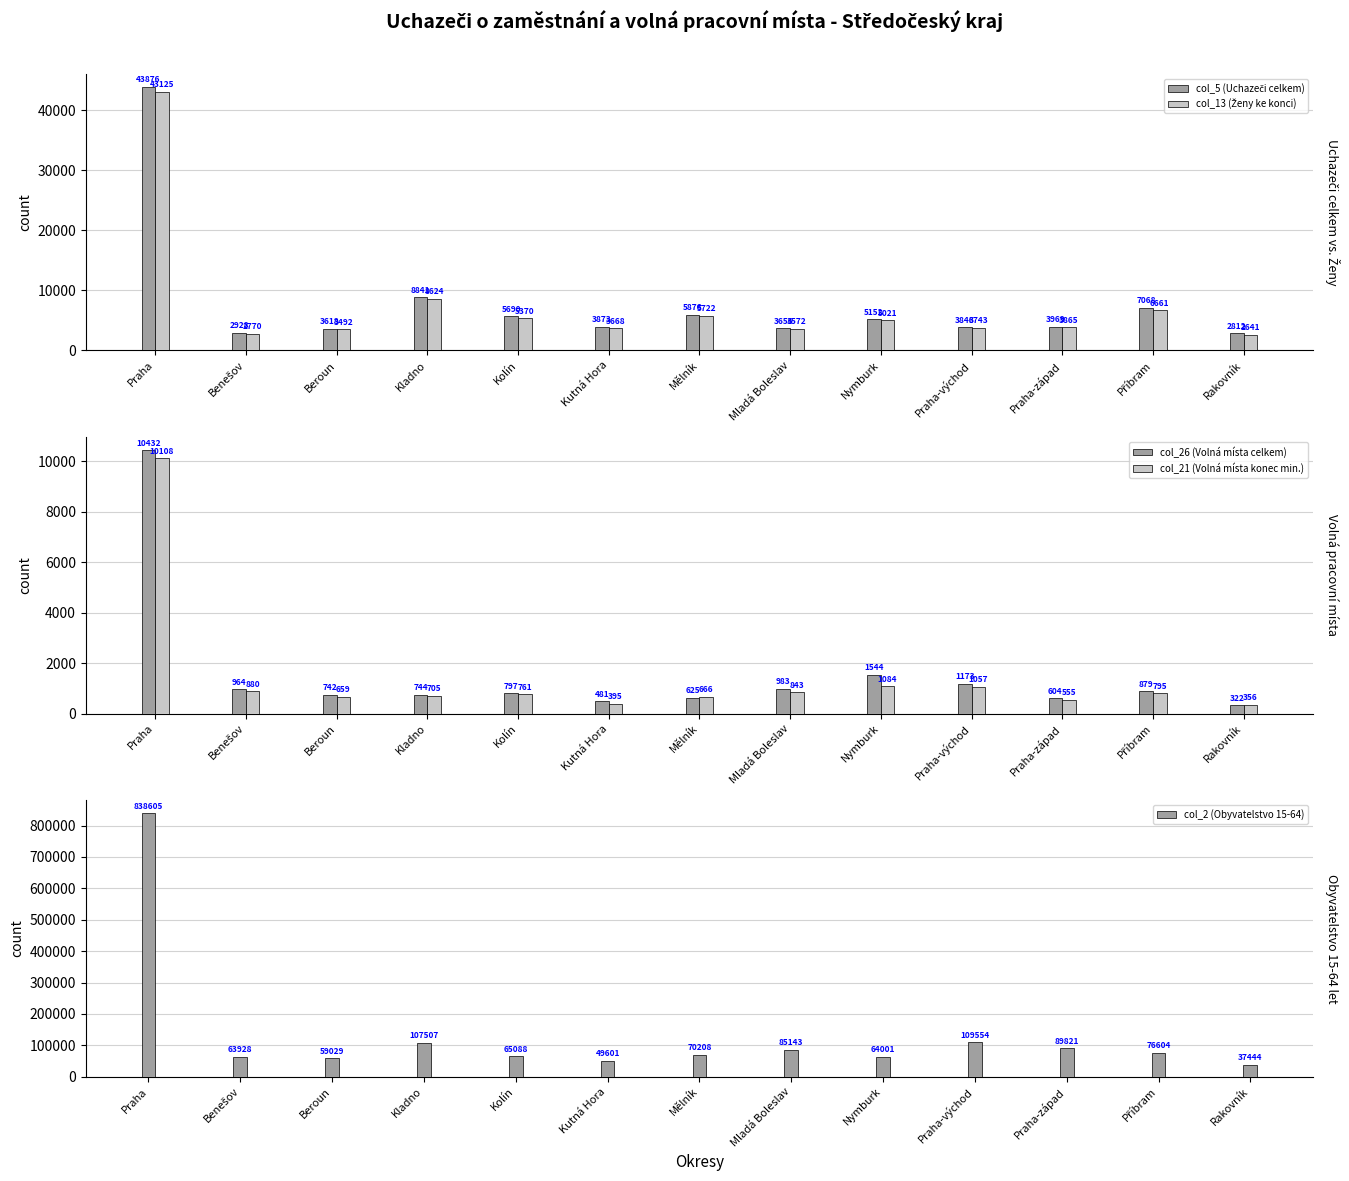

True or false: col_5 (Uchazeči celkem) has a value of 4112 at Mělník.

False